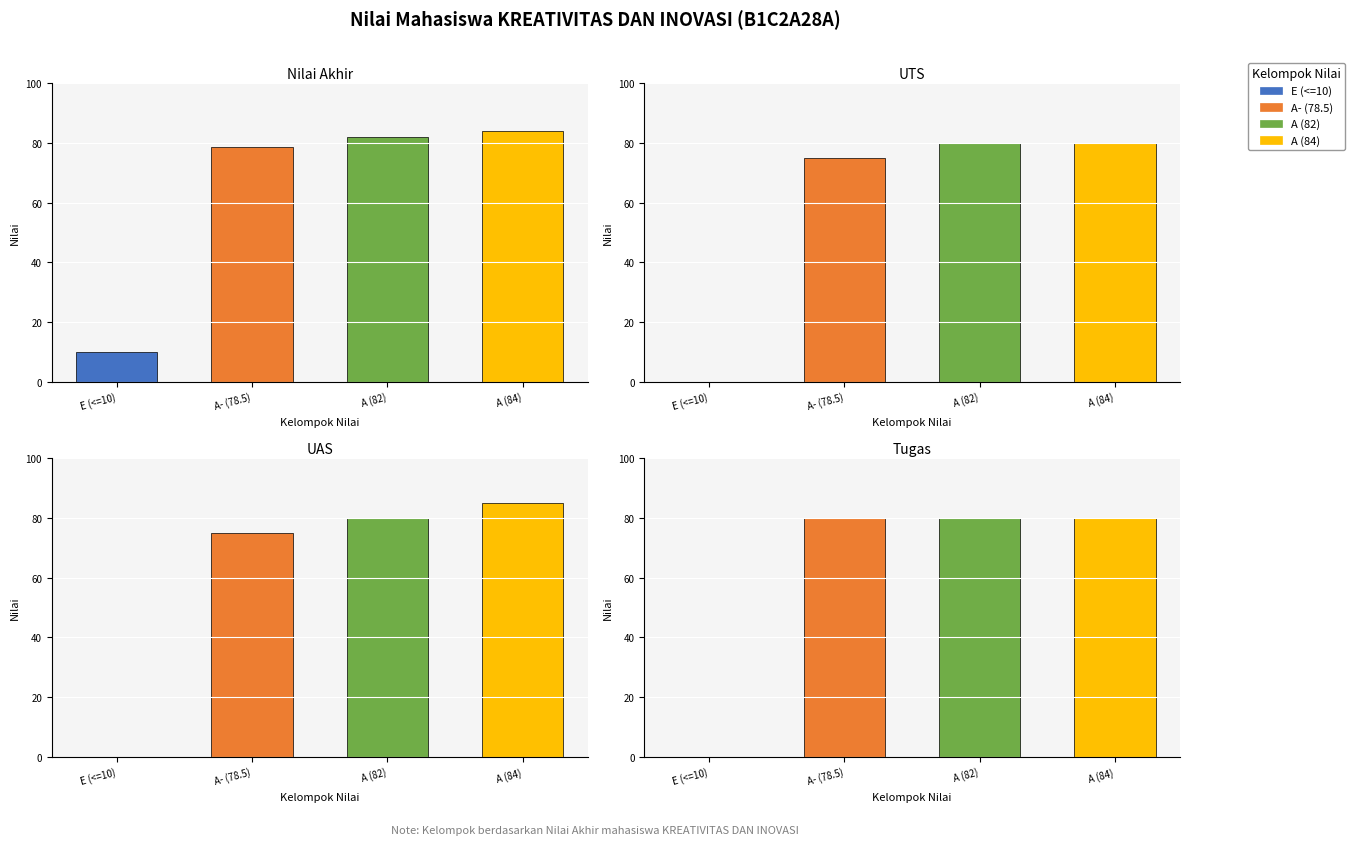

Which series has the largest range (max minus min)?

UAS